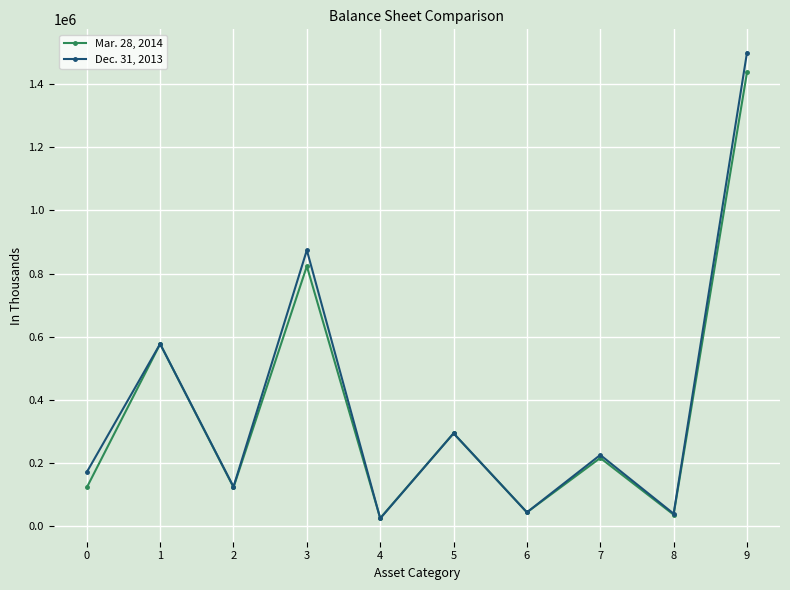

What is the difference between the maximum and minimum values in the Dec. 31, 2013 series?

1475801